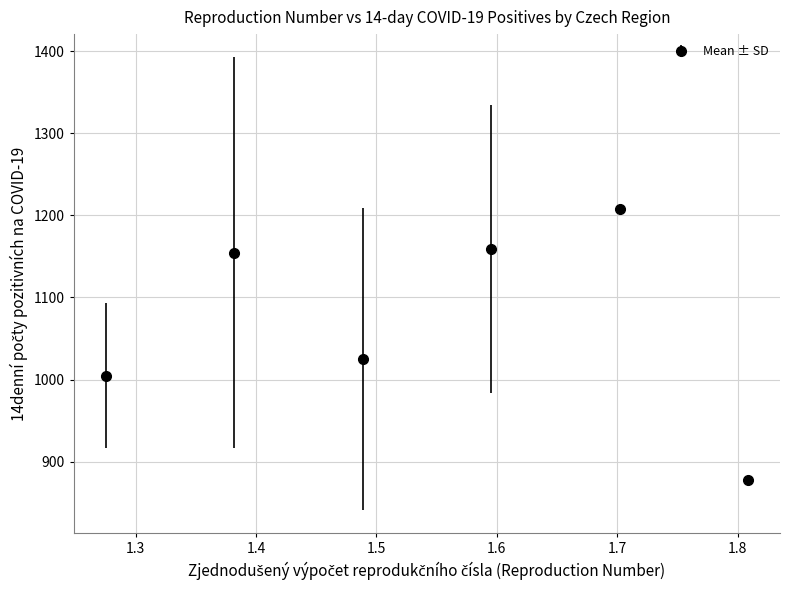

What is the minimum value shown in the chart?

877.9